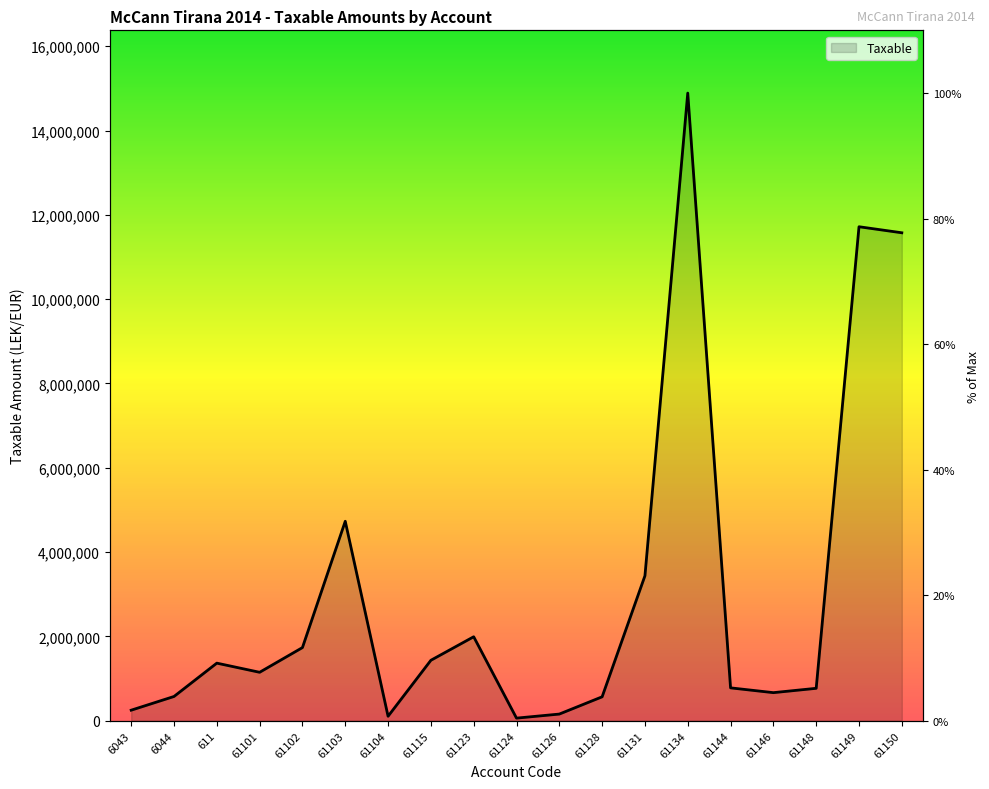

Count the number of data series in this chart.

1